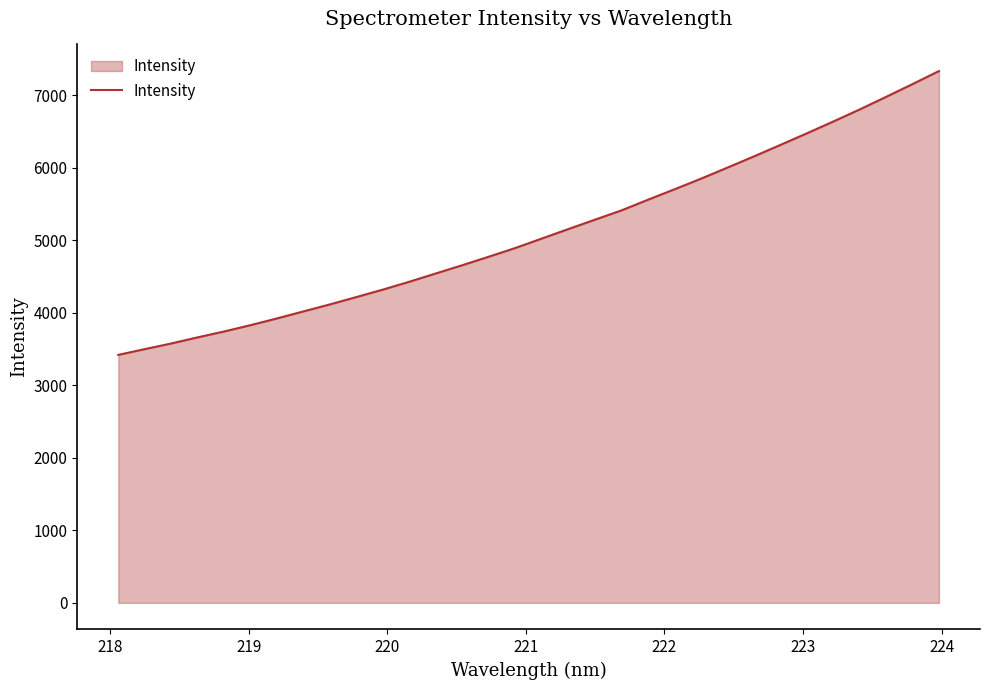

What is the maximum value shown in the chart?

7333.8